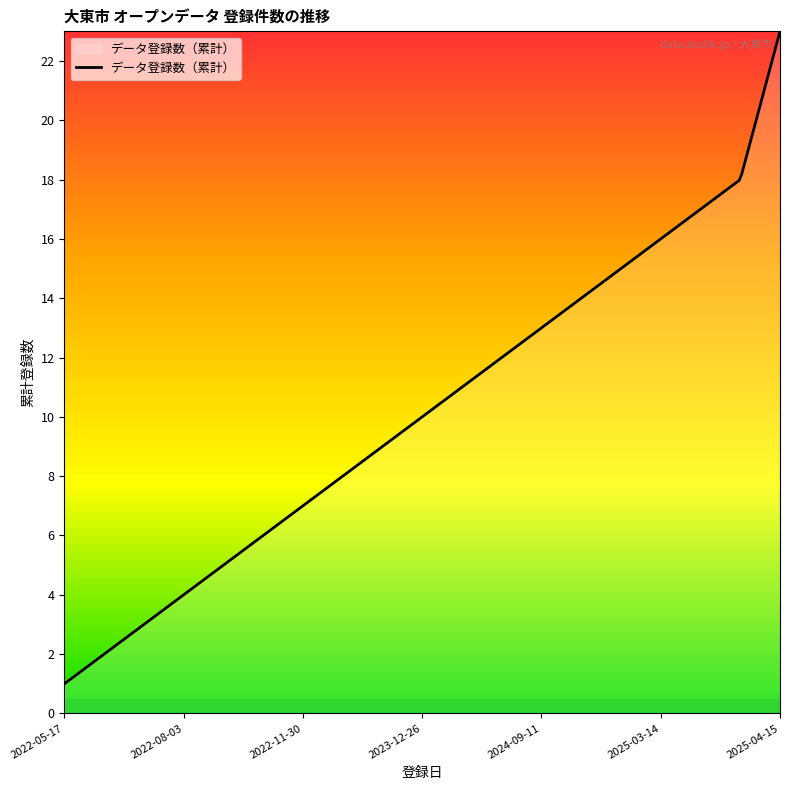

What is the maximum value shown in the chart?

23.0